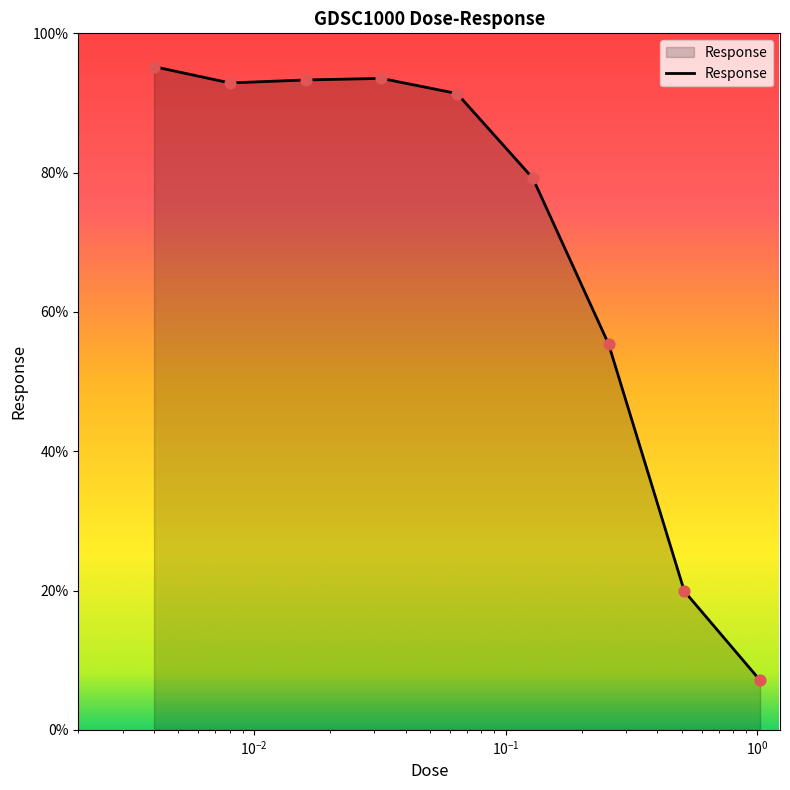

What is the greatest value displayed?

95.2